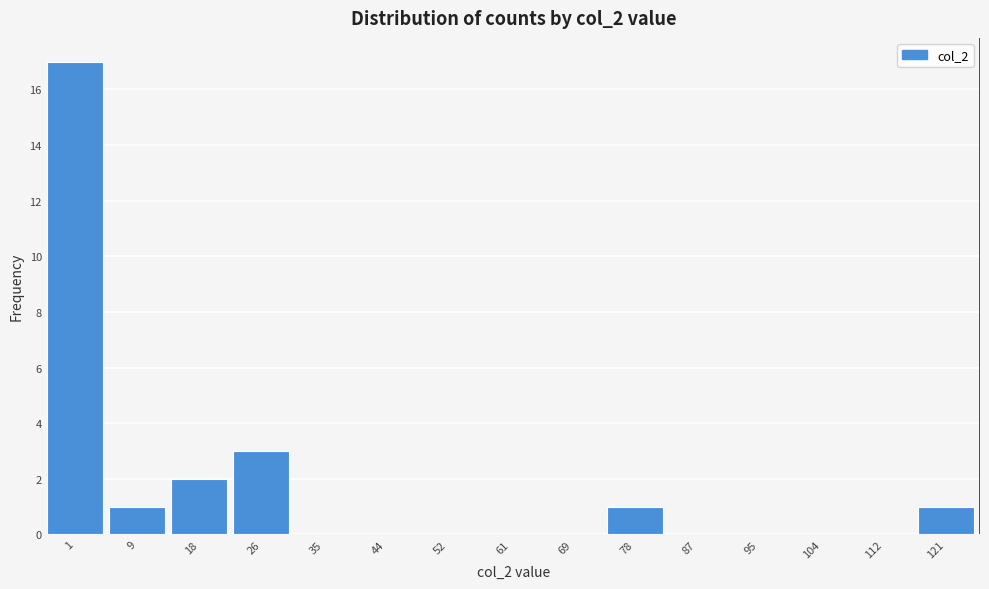

Reading left to right, transcribe all the data shown in this chart.

1=17	9=1	18=2	26=3	35=0	44=0	52=0	61=0	69=0	78=1	87=0	95=0	104=0	112=0	121=1